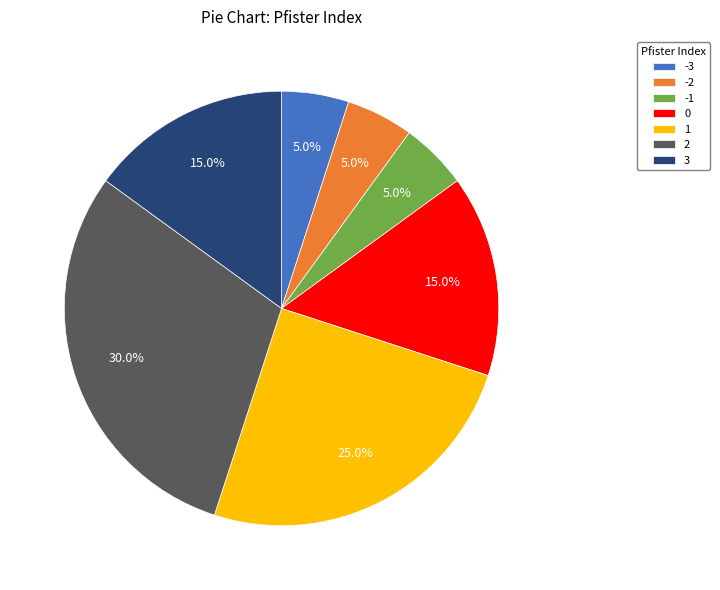

Is -1 the majority of the pie?

No